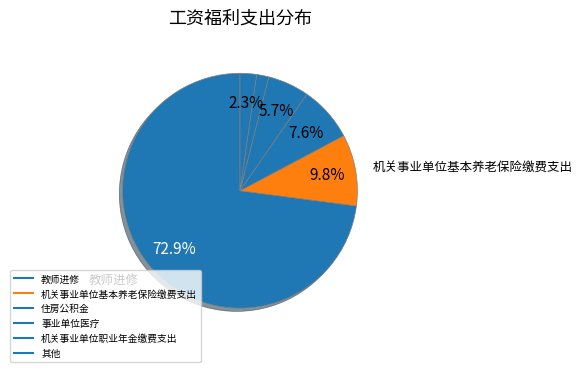

How many slices are in this pie chart?

6